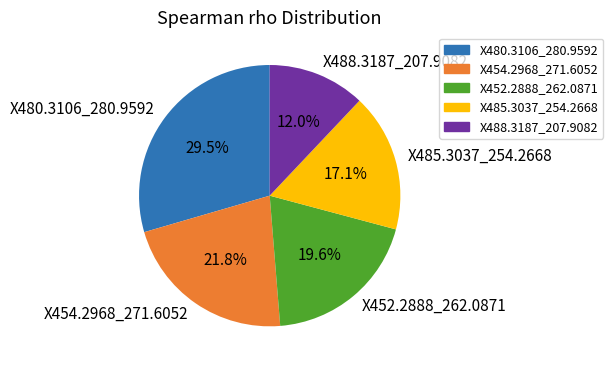

Is X488.3187_207.9082 the majority of the pie?

No